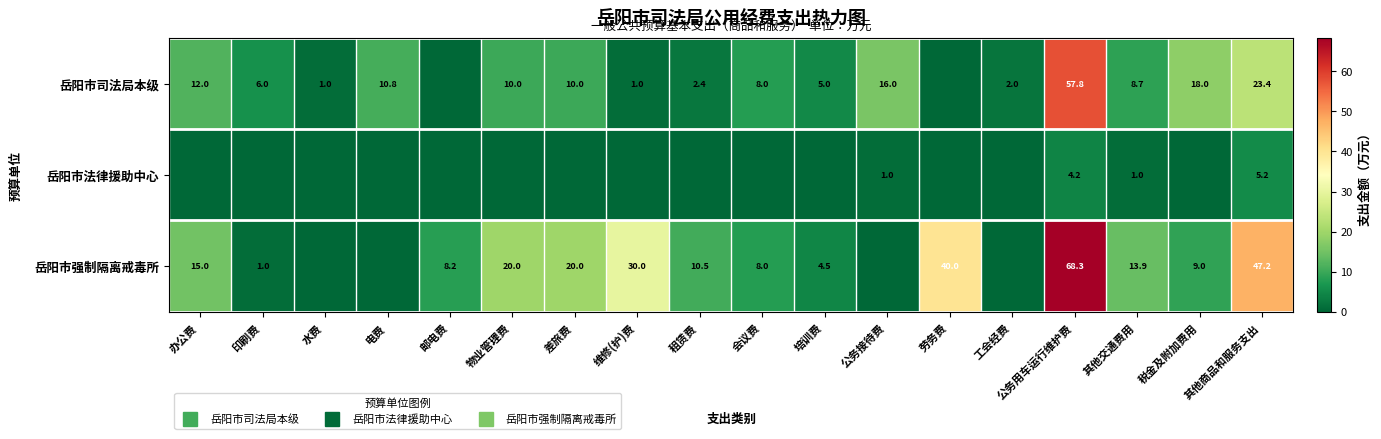

What is the difference between the maximum and minimum values in the 岳阳市强制隔离戒毒所 series?

68.3